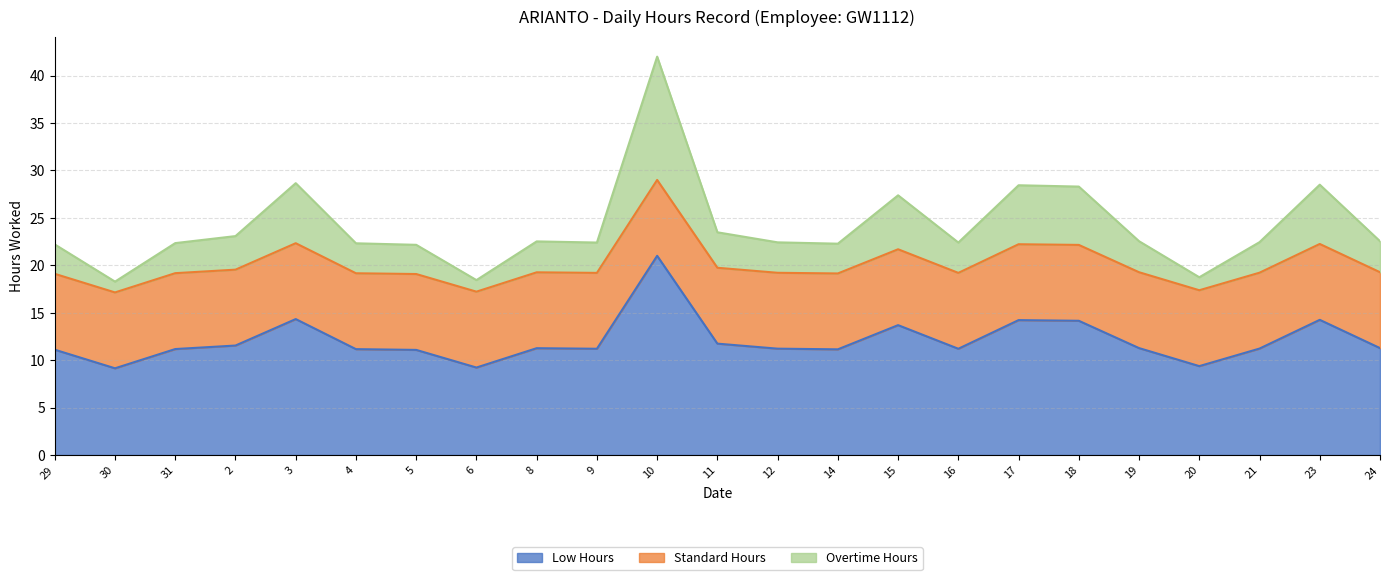

What is the difference between the maximum and minimum values in the Low Hours series?

11.9